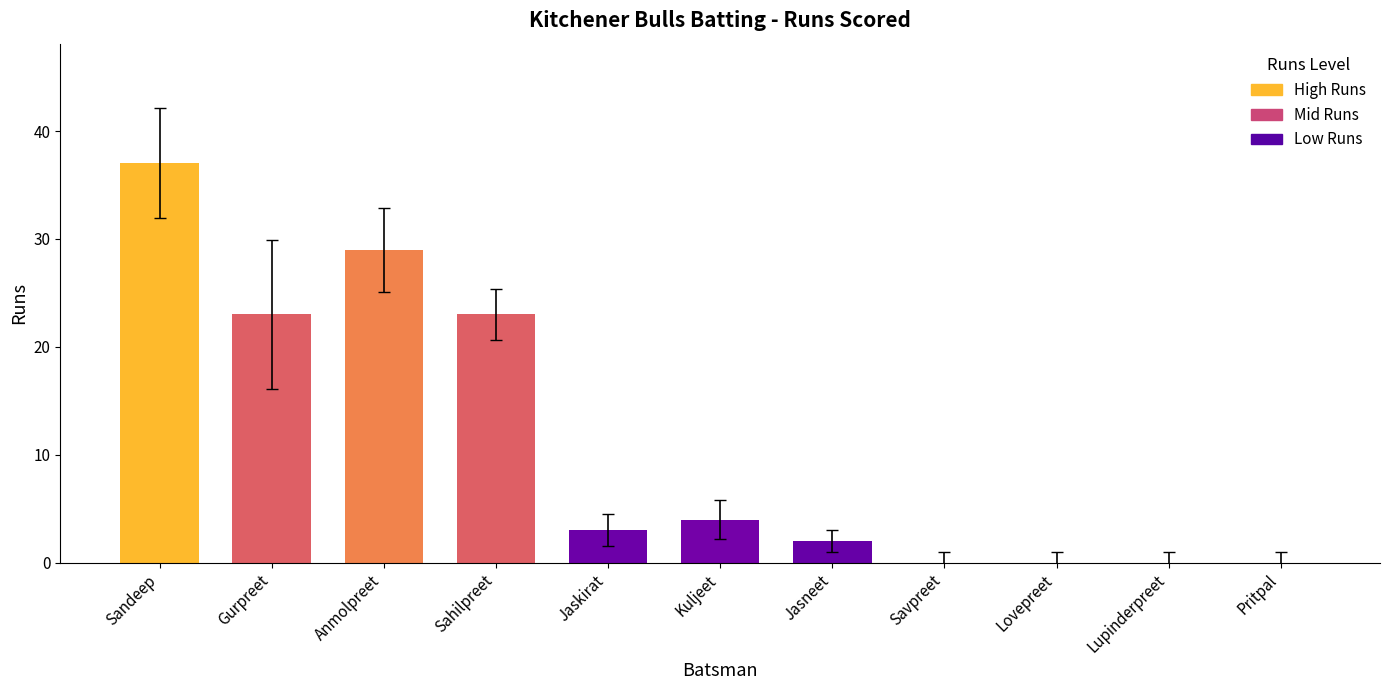

Are the bars grouped side by side (vs. stacked)?

No